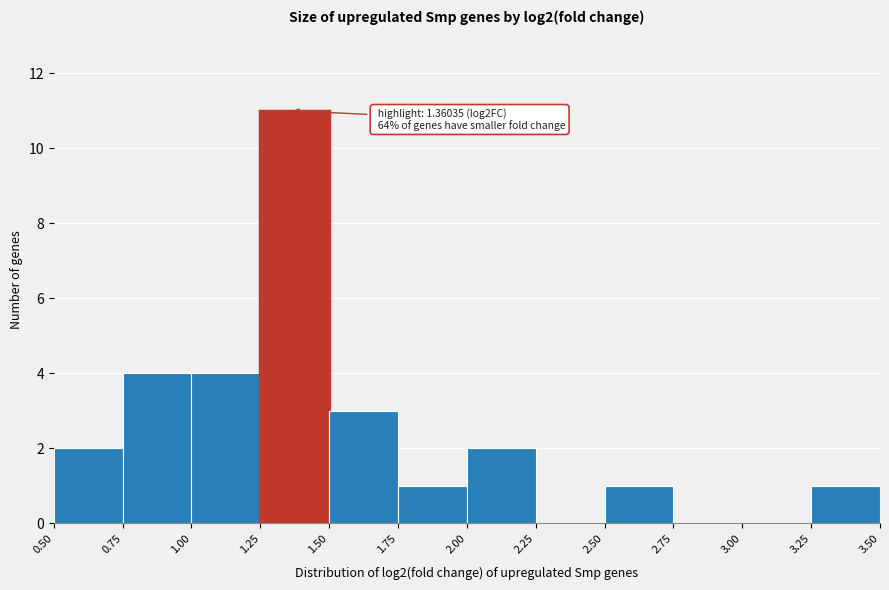

Which range on the x-axis has the tallest bar?

1.25 to 1.50